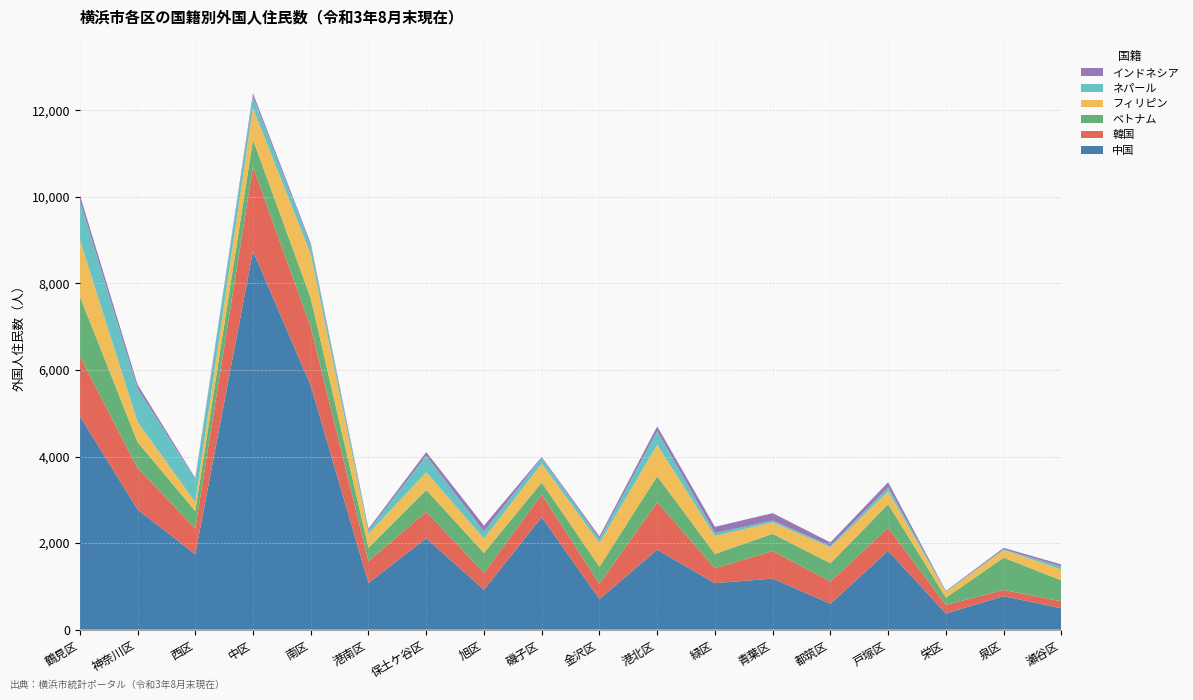

Reading left to right, transcribe all the data shown in this chart.

中国: 鶴見区=4939	神奈川区=2778	西区=1739	中区=8747	南区=5641	港南区=1079	保土ケ谷区=2112	旭区=924	磯子区=2599	金沢区=707	港北区=1847	緑区=1074	青葉区=1180	都筑区=599	戸塚区=1820	栄区=374	泉区=772	瀬谷区=494
韓国: 鶴見区=1383	神奈川区=958	西区=603	中区=1948	南区=1349	港南区=504	保土ケ谷区=611	旭区=391	磯子区=522	金沢区=354	港北区=1099	緑区=344	青葉区=638	都筑区=514	戸塚区=535	栄区=197	泉区=146	瀬谷区=162
ベトナム: 鶴見区=1386	神奈川区=600	西区=398	中区=629	南区=670	港南区=311	保土ケ谷区=505	旭区=459	磯子区=278	金沢区=393	港北区=599	緑区=332	青葉区=395	都筑区=421	戸塚区=544	栄区=169	泉区=745	瀬谷区=483
フィリピン: 鶴見区=1305	神奈川区=467	西区=203	中区=725	南区=1012	港南区=320	保土ケ谷区=410	旭区=331	磯子区=436	金沢区=549	港北区=727	緑区=415	青葉区=265	都筑区=369	戸塚区=296	栄区=123	泉区=177	瀬谷区=250
ネパール: 鶴見区=902	神奈川区=768	西区=534	中区=268	南区=207	港南区=73	保土ケ谷区=379	旭区=159	磯子区=130	金沢区=92	港北区=314	緑区=64	青葉区=43	都筑区=30	戸塚区=93	栄区=21	泉区=15	瀬谷区=68
インドネシア: 鶴見区=133	神奈川区=94	西区=26	中区=76	南区=47	港南区=44	保土ケ谷区=86	旭区=140	磯子区=25	金沢区=59	港北区=111	緑区=147	青葉区=171	都筑区=83	戸塚区=119	栄区=12	泉区=35	瀬谷区=49